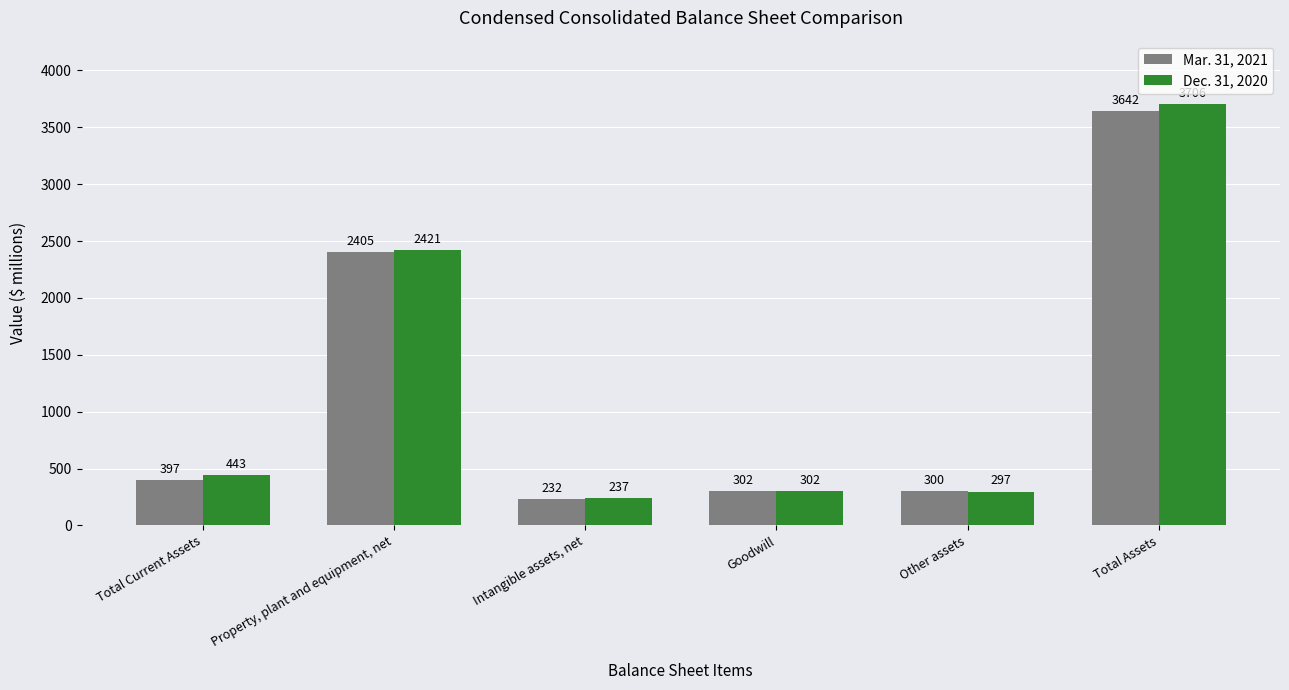

What is the value of the Mar. 31, 2021 bar at the 4th from the left?

302